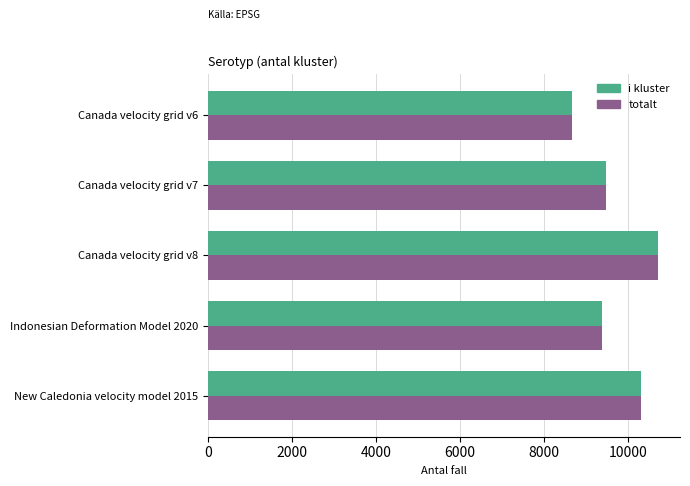

What is the difference between the second highest and minimum values in the i kluster series?

1647